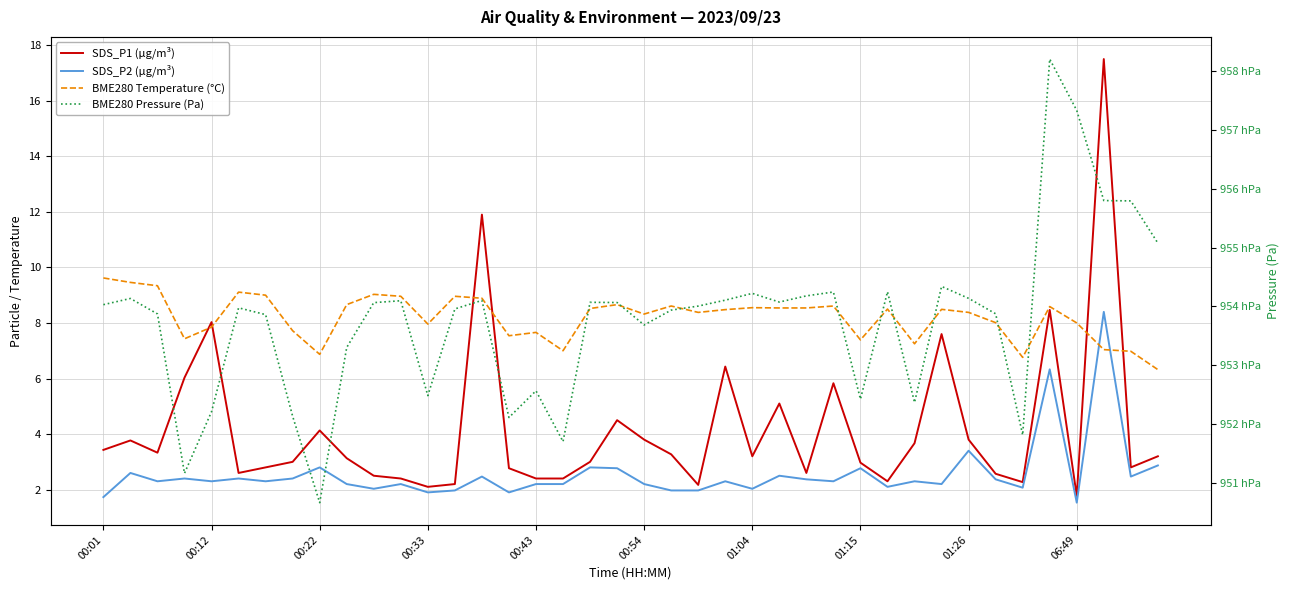

What is the total value across all series at 26?

95431.3